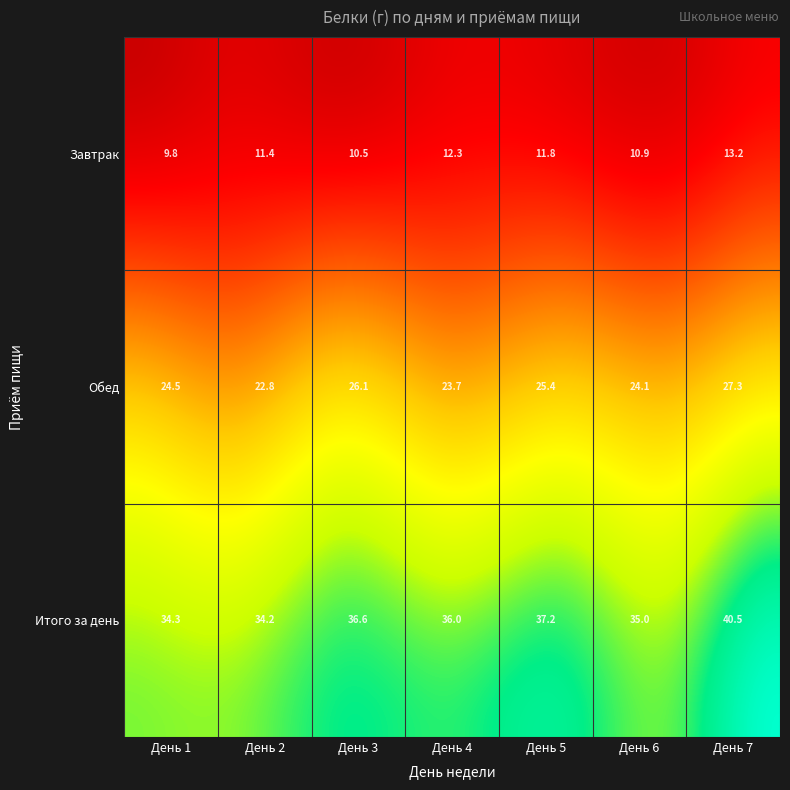

List the series in order of their overall mean, highest first.

Итого за день, Обед, Завтрак